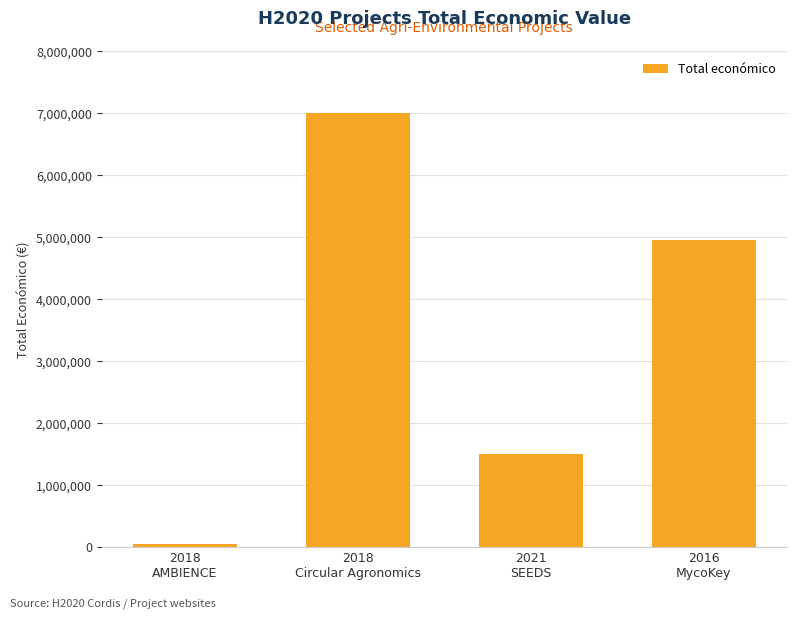

What is the label of the 2nd bar from the right?

2021
SEEDS